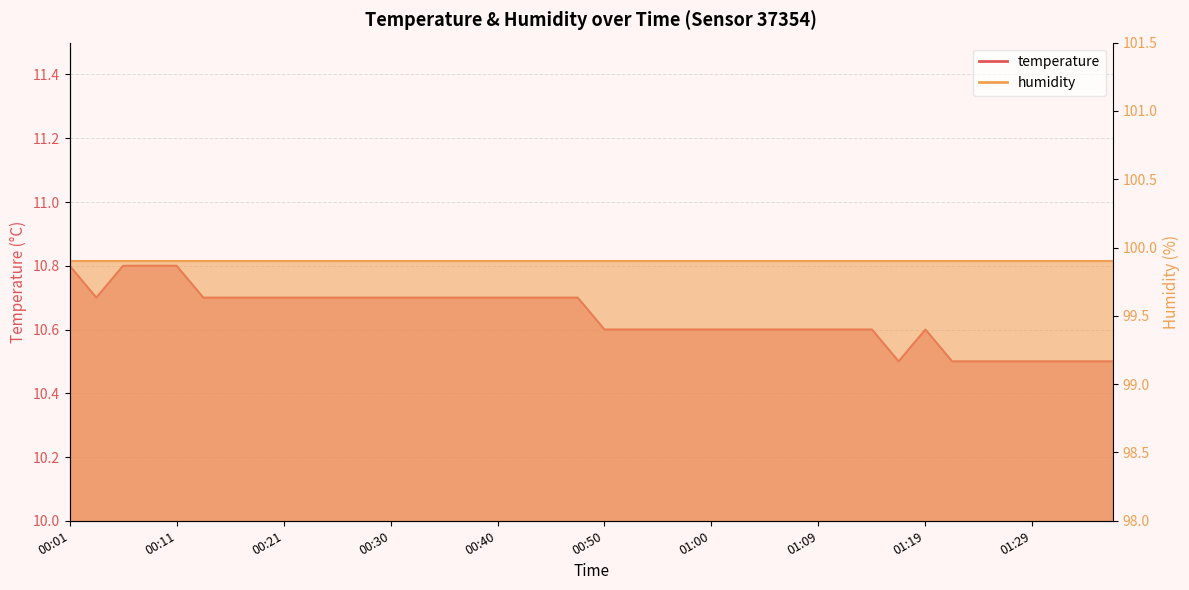

Approximately how many times larger is the value at 00:35 compared to 01:14?

1.0